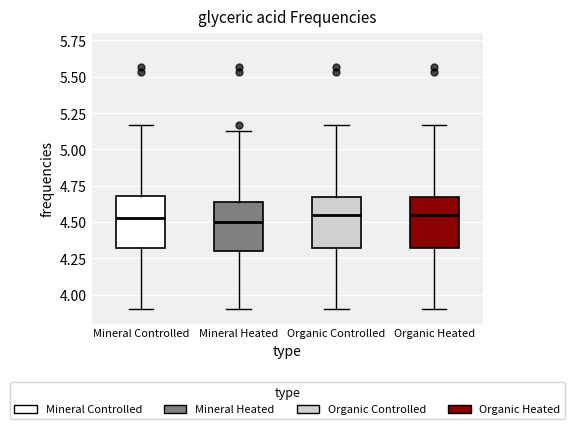

Where does the upper whisker of the box for Organic Controlled end on the y-axis? The values are not printed on the chart, so give them approximately, as read against the axis.

5.15